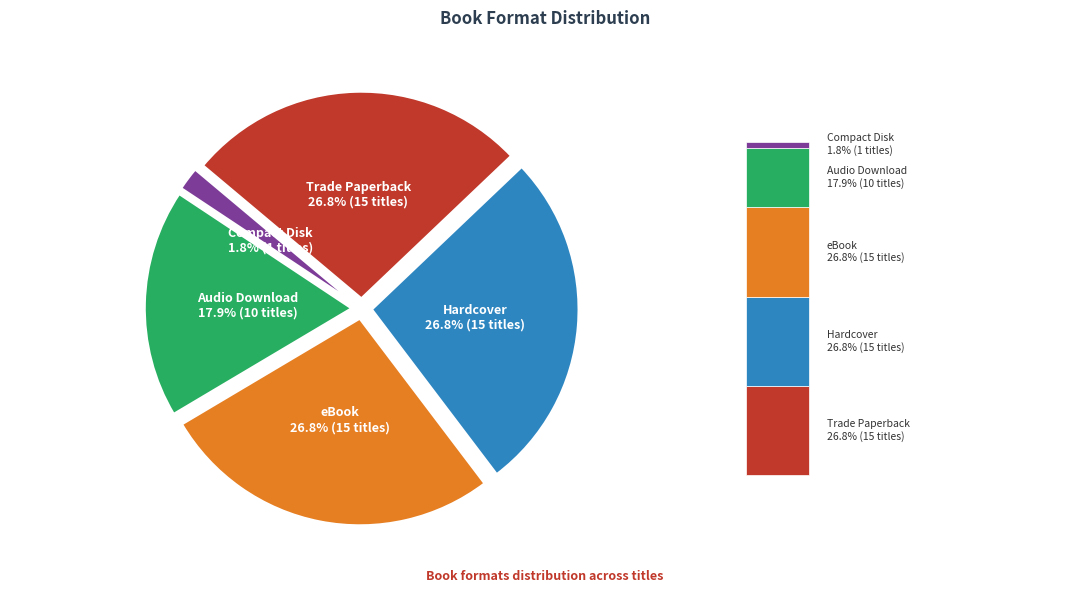

Is Trade Paperback the majority of the pie?

No